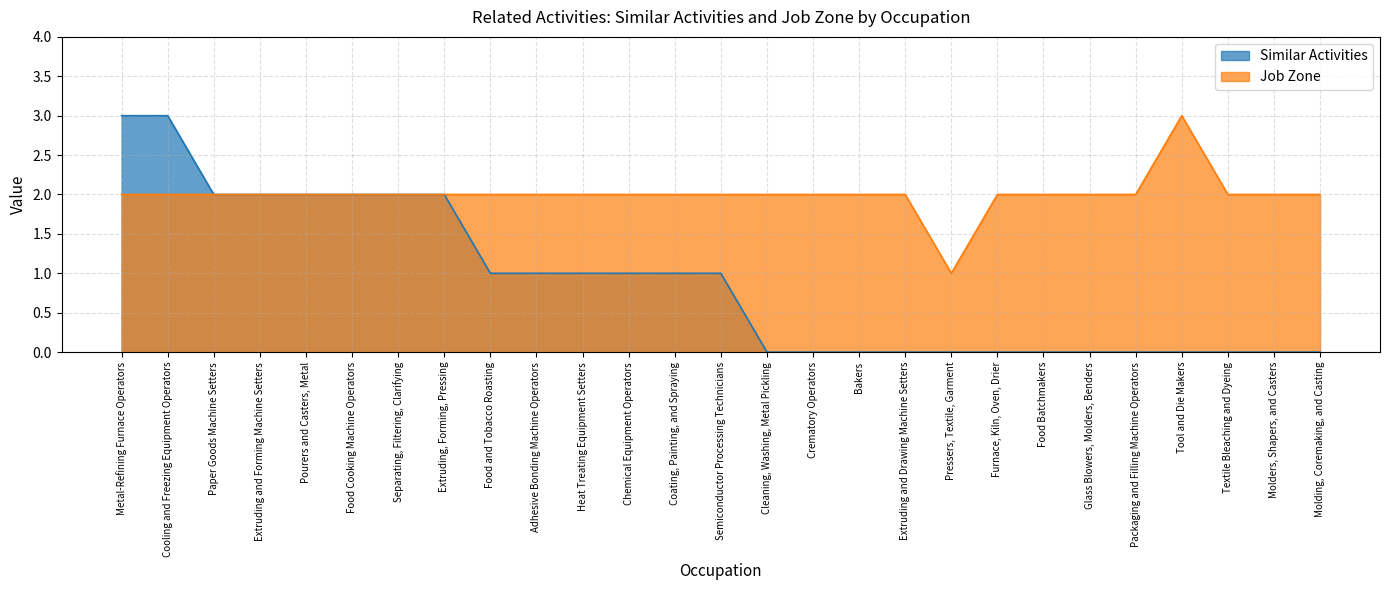

True or false: Similar Activities and Job Zone intersect in this chart.

False